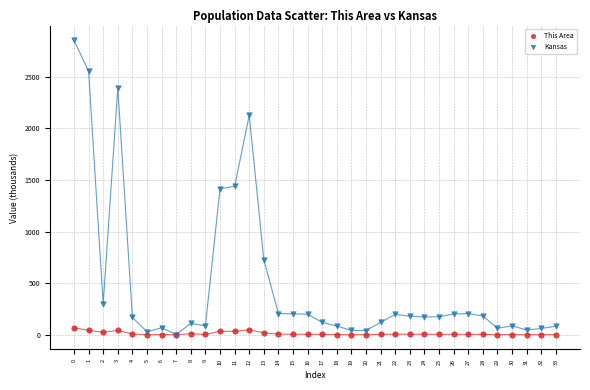

What are all the series names shown in the legend?

This Area, Kansas